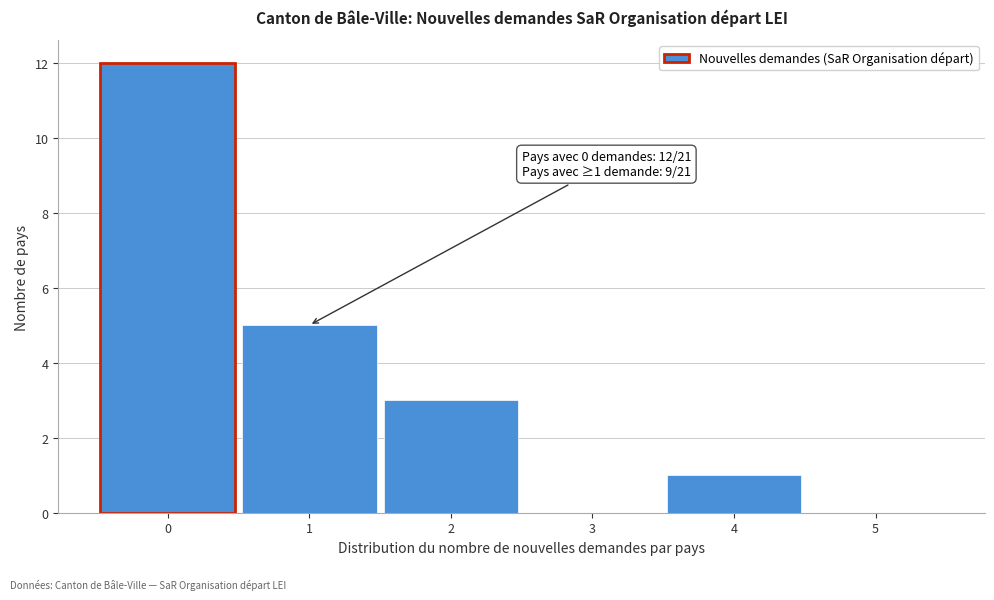

Over which range of the x-axis is the bar tallest?

-0.5 to 0.5